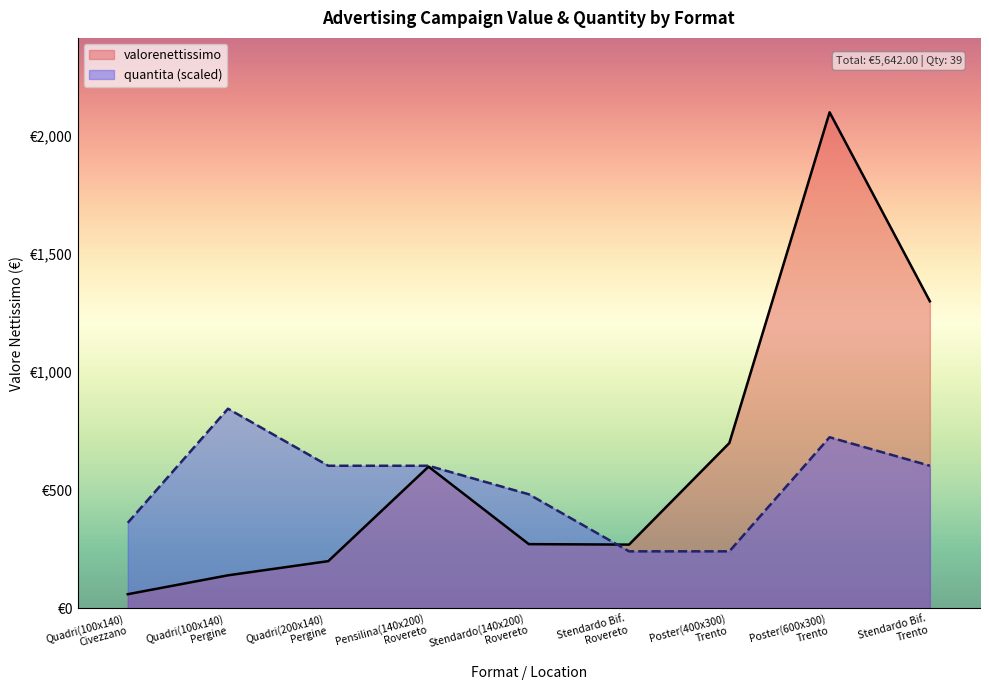

What is the label of the 7th point from the right?

Quadri(200x140)
Pergine